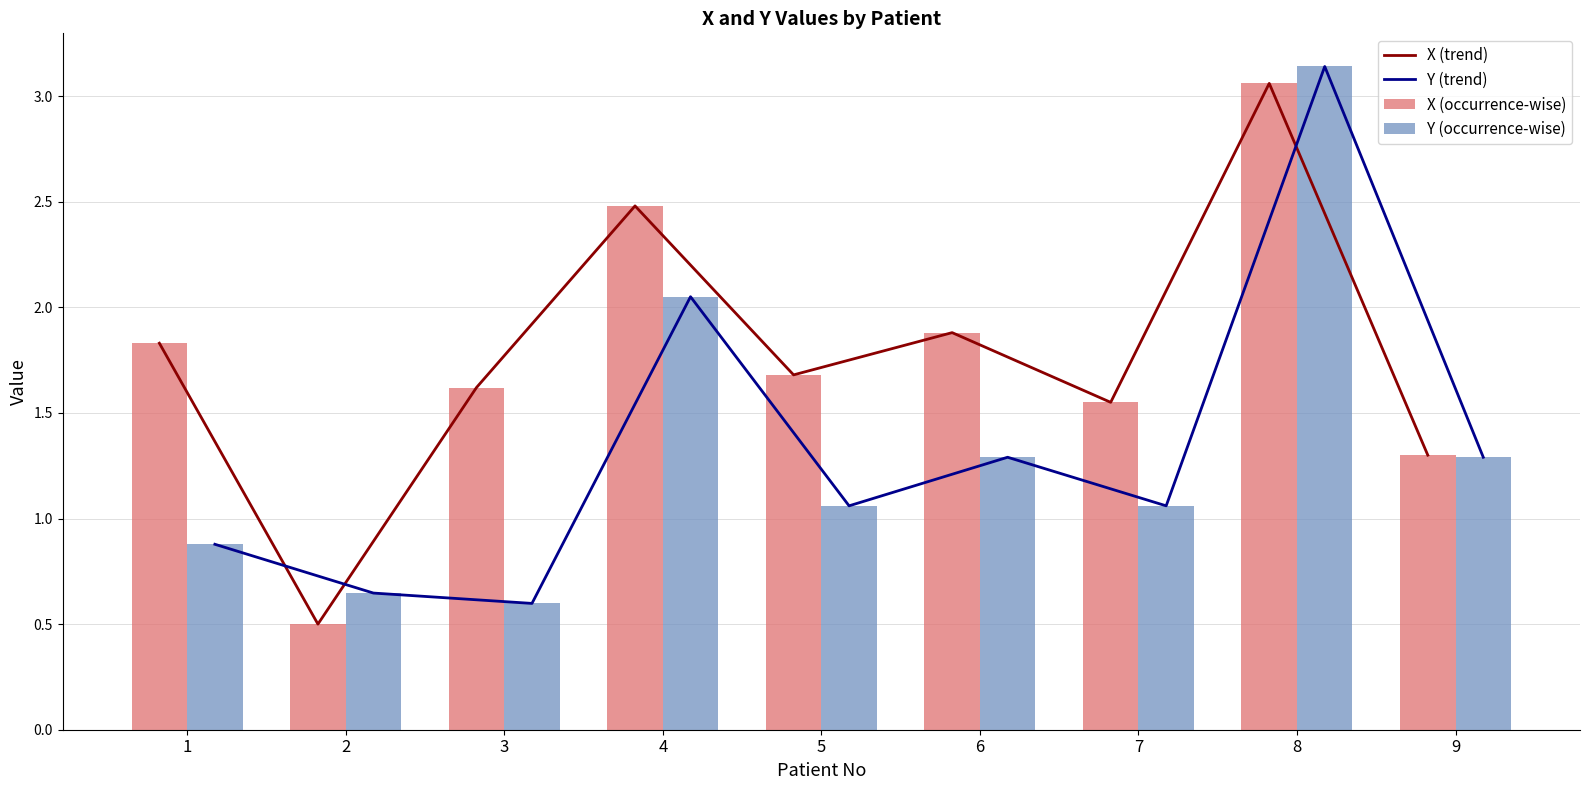

The Y (trend) series shows 1.3 at 9. True or false?

True